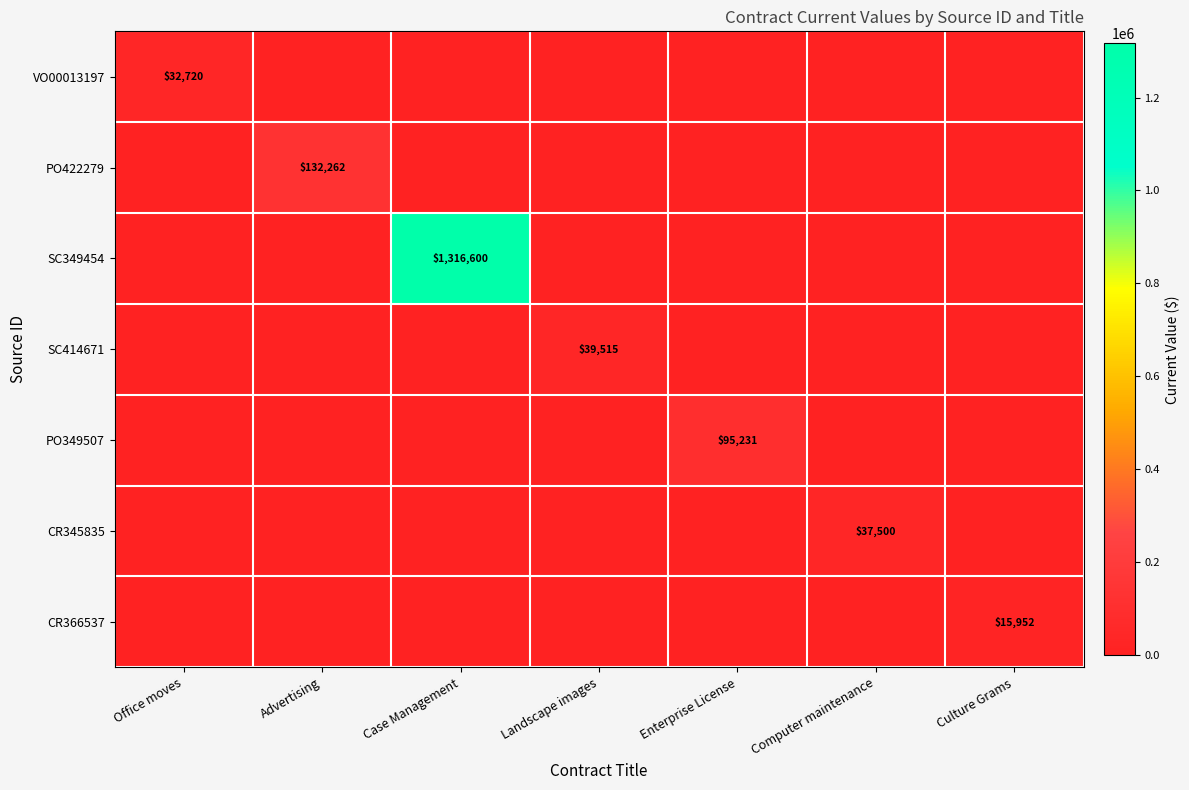

Which label corresponds to the largest value in the chart?

Case Management